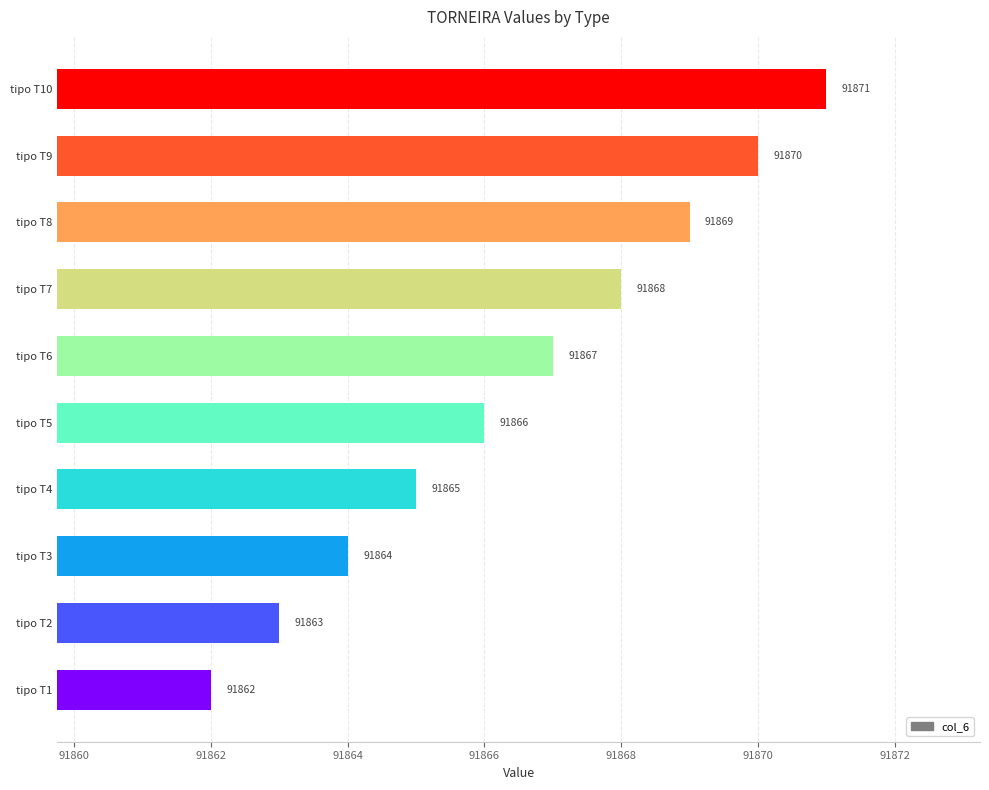

Which has a higher value, tipo T9 or tipo T4?

tipo T9